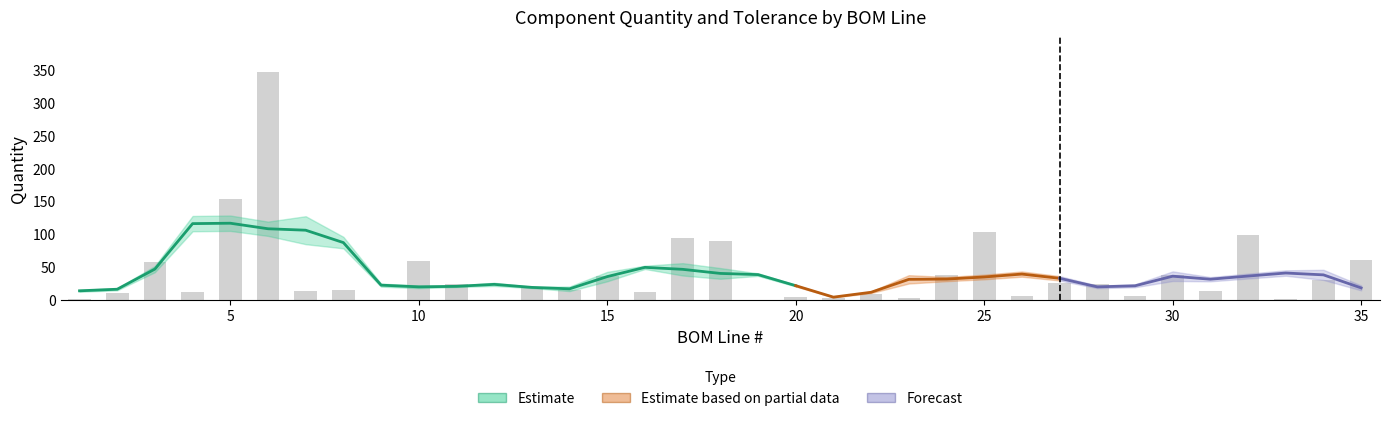

What is the value of the 8th bar from the left?

16